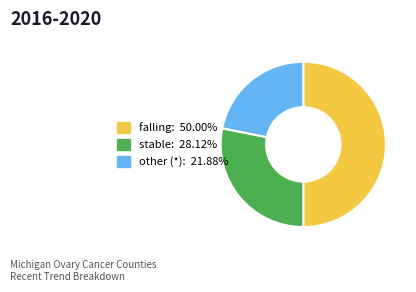

Is the sum of stable and falling greater than half?

Yes